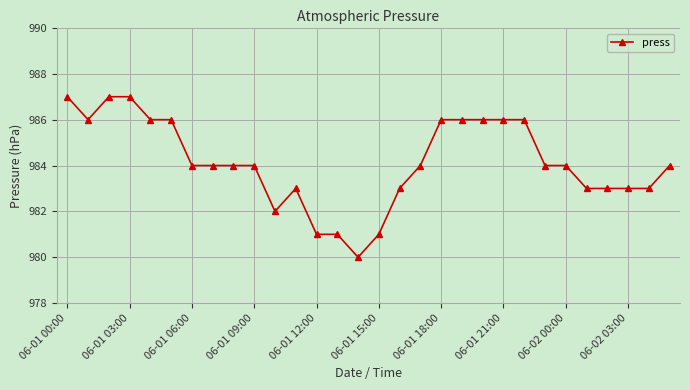

What is the value of the 11th point from the left?

982